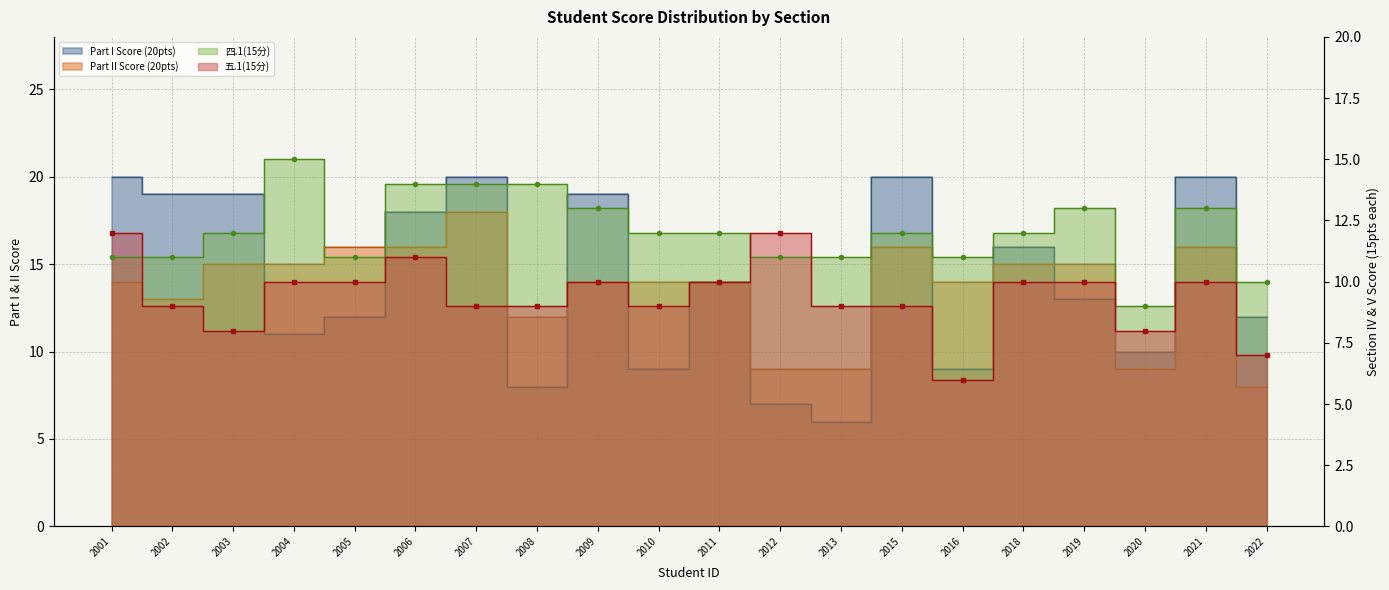

List the labels in order of 四.1(15分) value, largest first.

2004, 2006, 2007, 2008, 2009, 2019, 2021, 2003, 2010, 2011, 2015, 2018, 2001, 2002, 2005, 2012, 2013, 2016, 2022, 2020